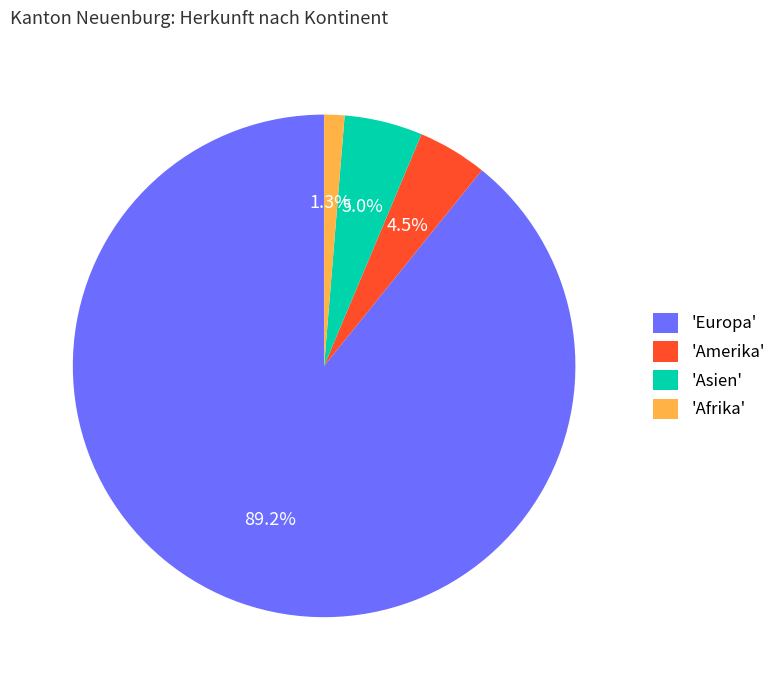

What is the largest slice in the pie chart?

'Europa'